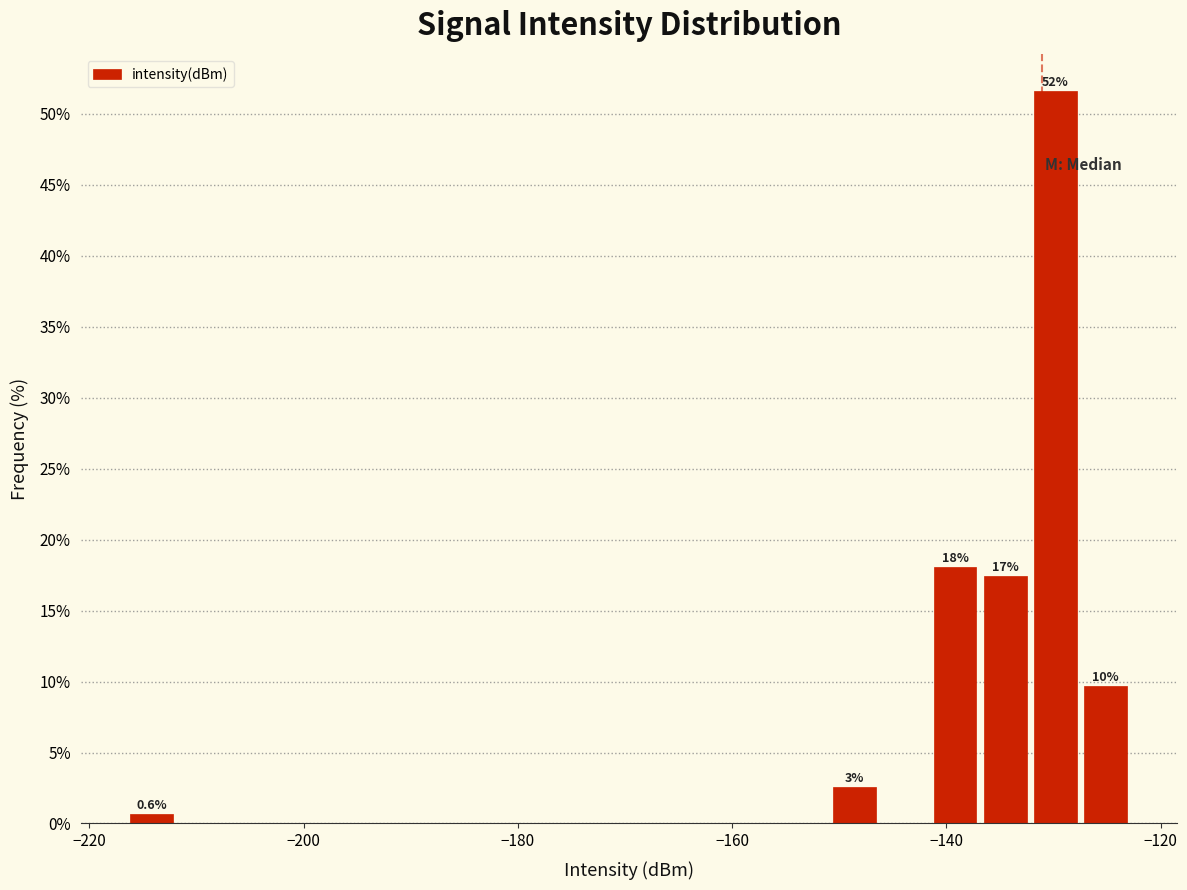

Around what value on the x-axis is the tallest bar? Give the approximate position of its centre, as read against the axis.

-130